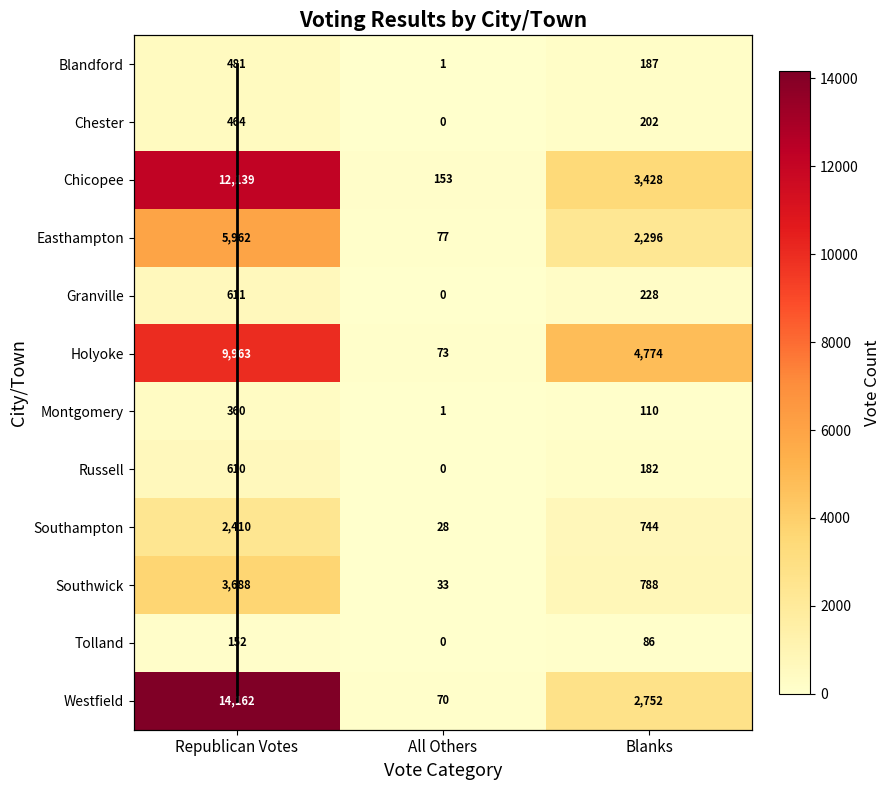

How many data points in Montgomery are above 110?

1